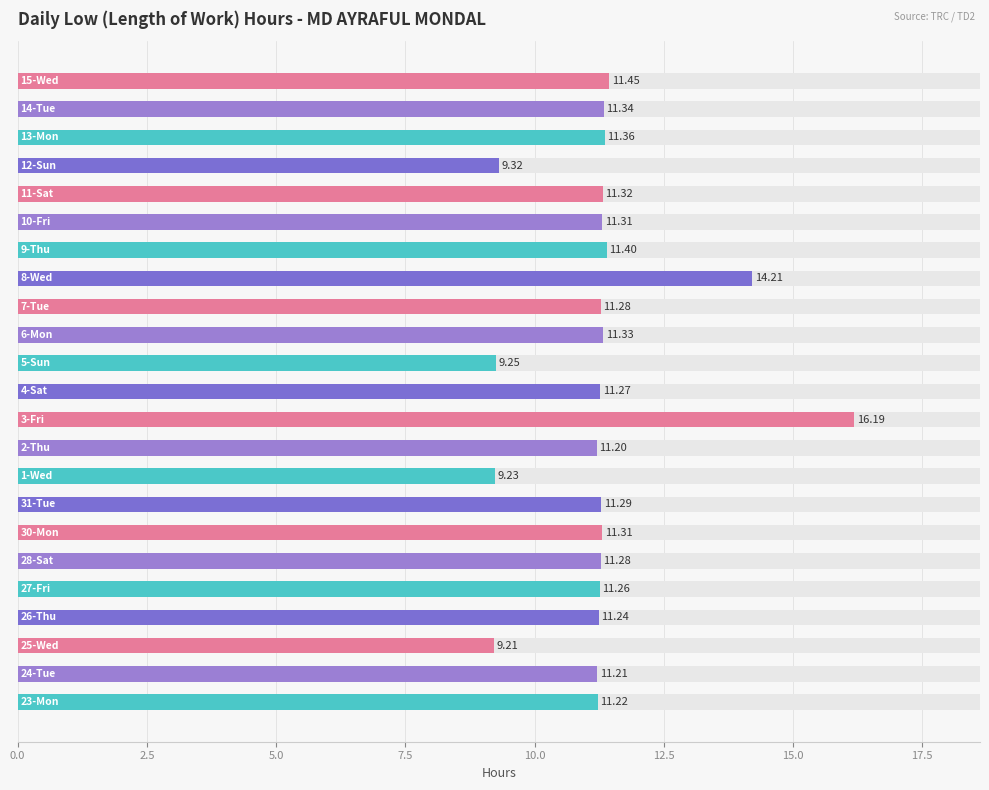

How many categories are shown in the chart?

23